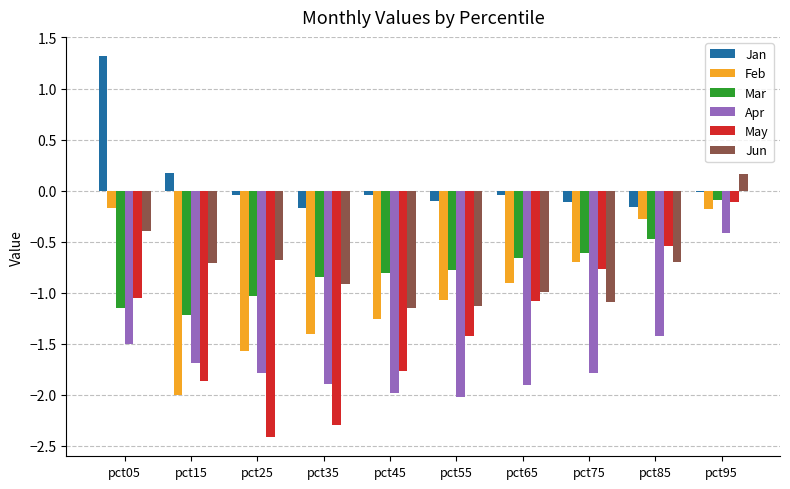

What are all the series names shown in the legend?

Jan, Feb, Mar, Apr, May, Jun